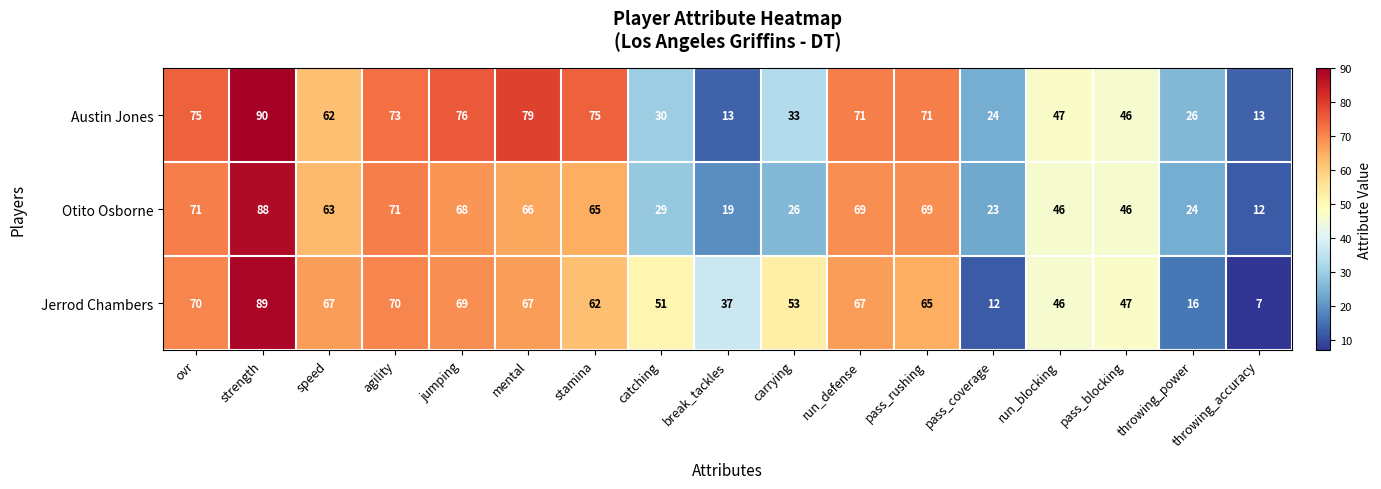

True or false: Jerrod Chambers has a value of 27 at mental.

False